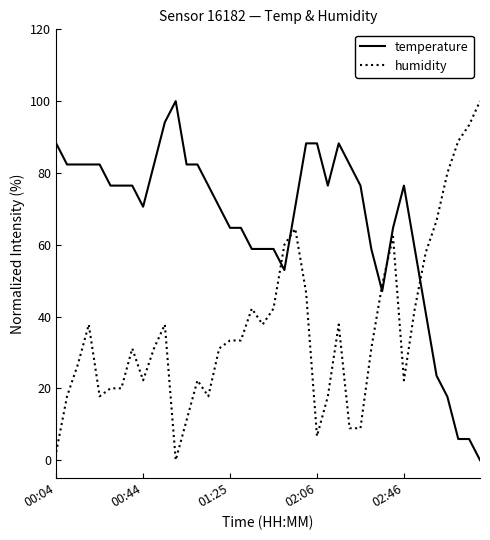

True or false: humidity and temperature cross at least once.

True